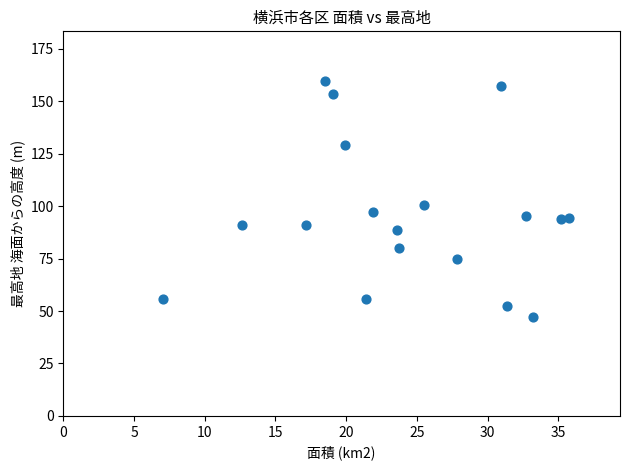

What is the range of Y values (max minus min)?

112.2